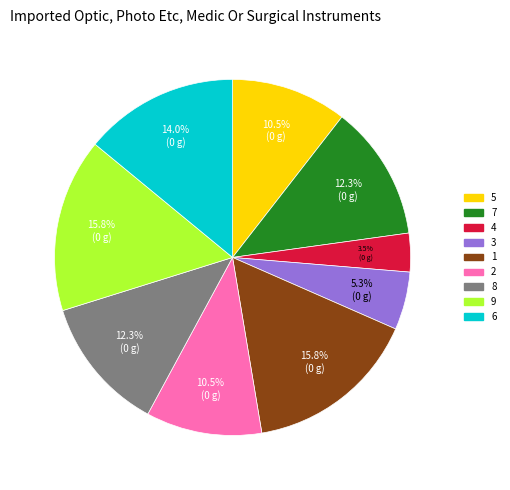

Approximately how many times larger is the value at 4 compared to 3?

0.7